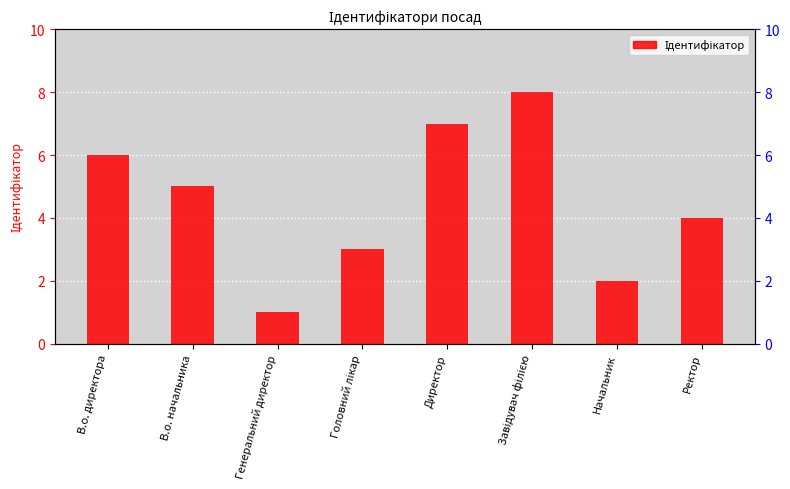

Reading left to right, extract all data points from this chart.

6	5	1	3	7	8	2	4